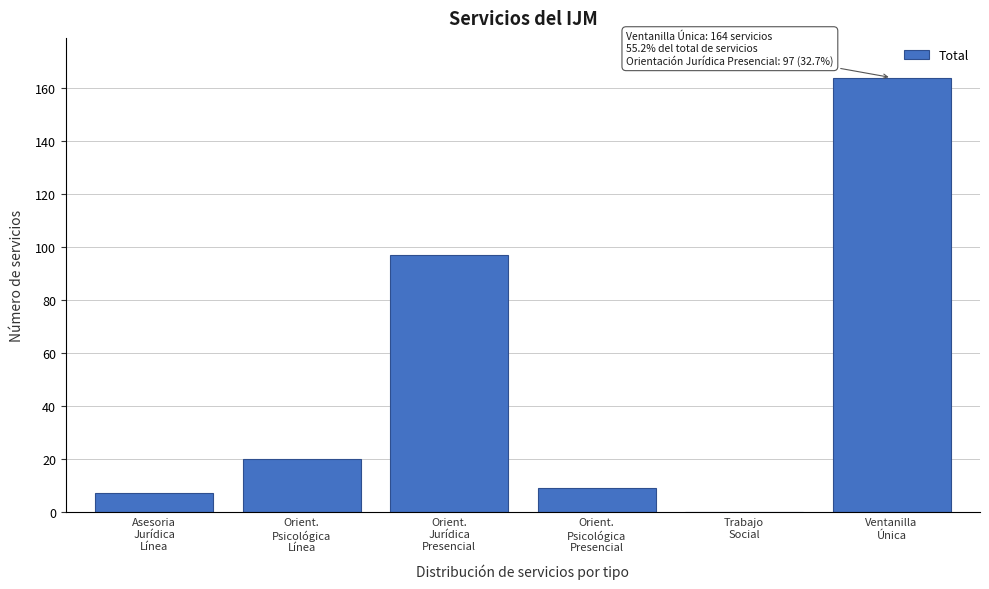

What is the sum of all values?

297